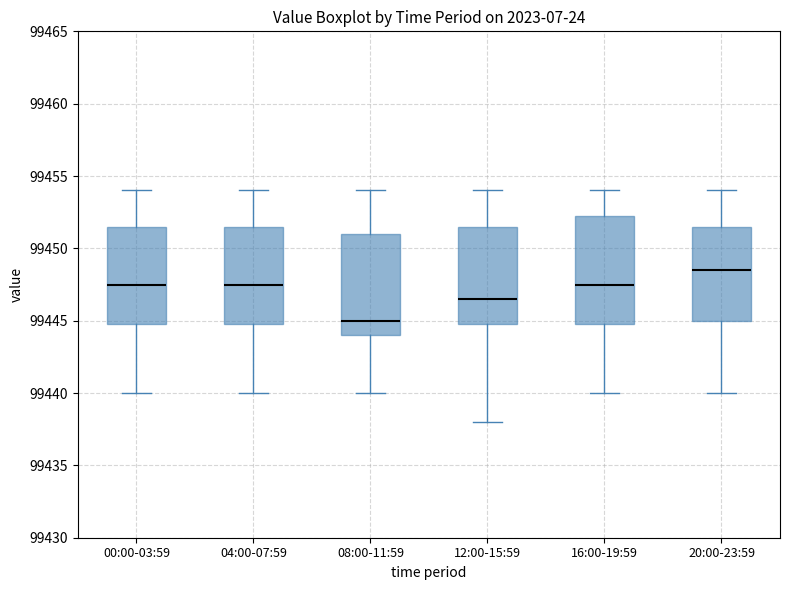

Reading left to right, read every box against the y-axis: the position of its median line, the range the box covers, and the ends of its whiskers. The values are not printed on the chart, so give them approximately, as read against the axis.

00:00-03:59: median 99447.5, box 99445.0 to 99451.5, whiskers 99440.0 to 99454.0
04:00-07:59: median 99447.5, box 99445.0 to 99451.5, whiskers 99440.0 to 99454.0
08:00-11:59: median 99445.0, box 99444.0 to 99451.0, whiskers 99440.0 to 99454.0
12:00-15:59: median 99446.5, box 99445.0 to 99451.5, whiskers 99438.0 to 99454.0
16:00-19:59: median 99447.5, box 99445.0 to 99452.5, whiskers 99440.0 to 99454.0
20:00-23:59: median 99448.5, box 99445.0 to 99451.5, whiskers 99440.0 to 99454.0